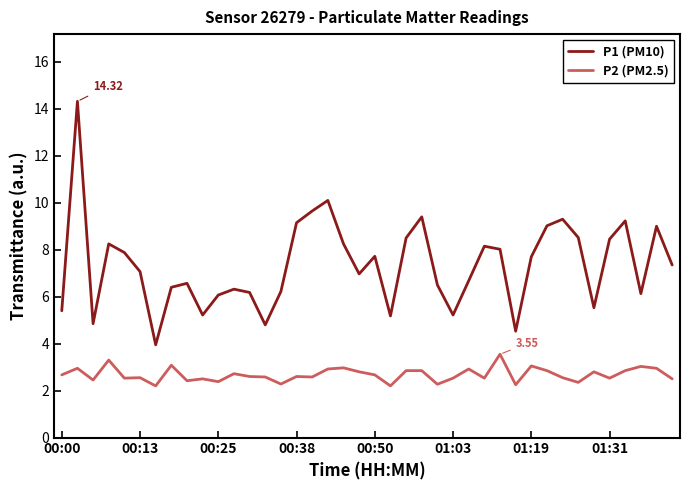

How many series are shown in this chart?

2